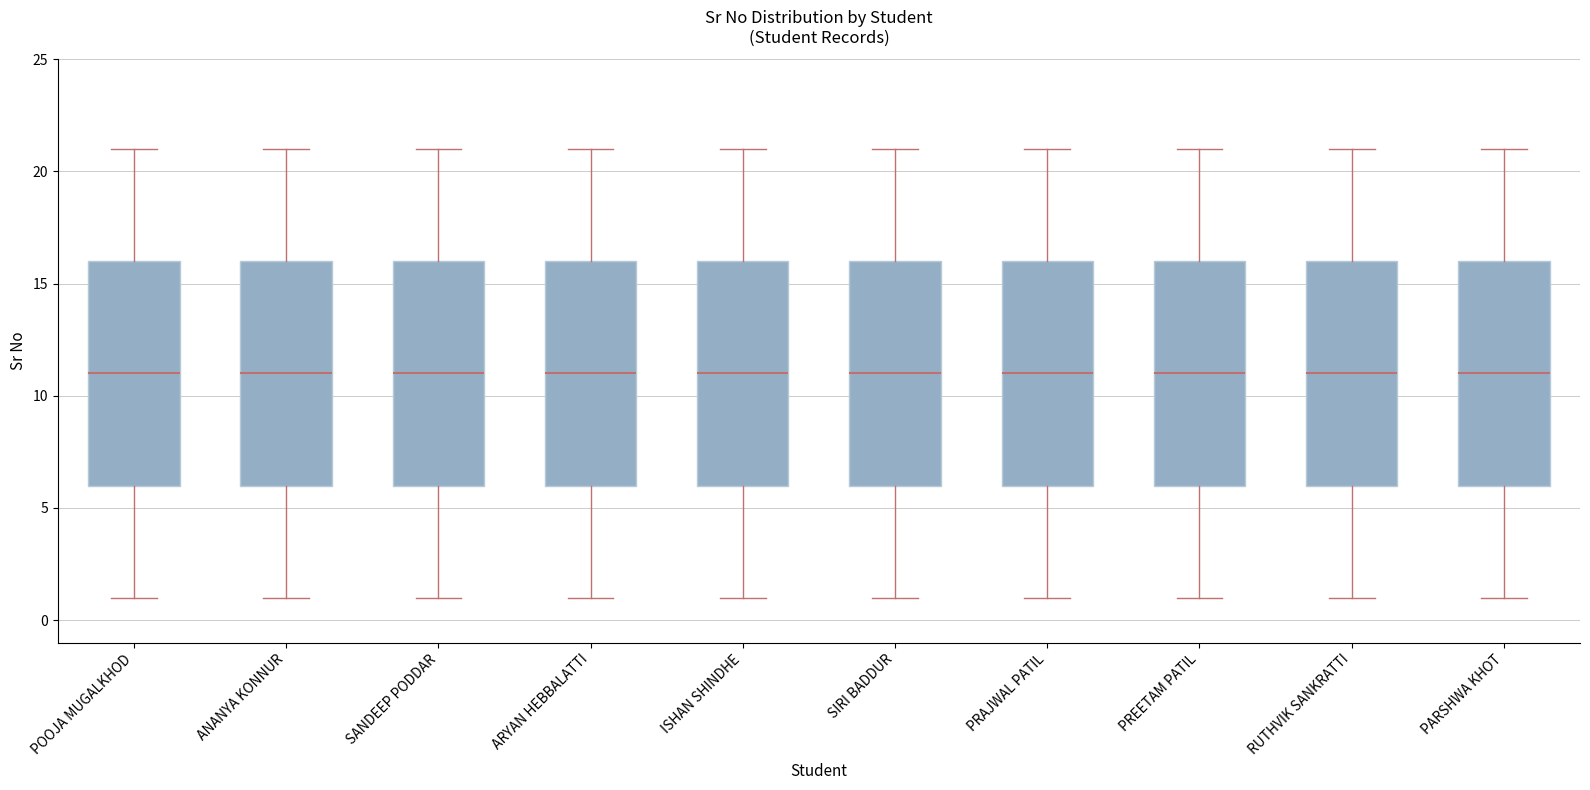

Reading left to right, transcribe this box plot: for each box, give where its median line is, the range the box spans, and where its two whiskers end, as read against the y-axis. The values are not printed on the chart, so give them approximately, as read against the axis.

POOJA MUGALKHOD: median 11, box 6 to 16, whiskers 1 to 21
ANANYA KONNUR: median 11, box 6 to 16, whiskers 1 to 21
SANDEEP PODDAR: median 11, box 6 to 16, whiskers 1 to 21
ARYAN HEBBALATTI: median 11, box 6 to 16, whiskers 1 to 21
ISHAN SHINDHE: median 11, box 6 to 16, whiskers 1 to 21
SIRI BADDUR: median 11, box 6 to 16, whiskers 1 to 21
PRAJWAL PATIL: median 11, box 6 to 16, whiskers 1 to 21
PREETAM PATIL: median 11, box 6 to 16, whiskers 1 to 21
RUTHVIK SANKRATTI: median 11, box 6 to 16, whiskers 1 to 21
PARSHWA KHOT: median 11, box 6 to 16, whiskers 1 to 21